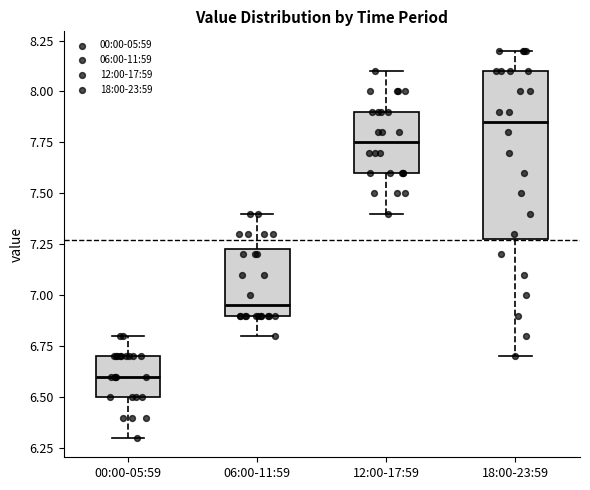

Where is the lower edge of the box for 12:00-17:59 on the y-axis? The values are not printed on the chart, so give them approximately, as read against the axis.

7.60